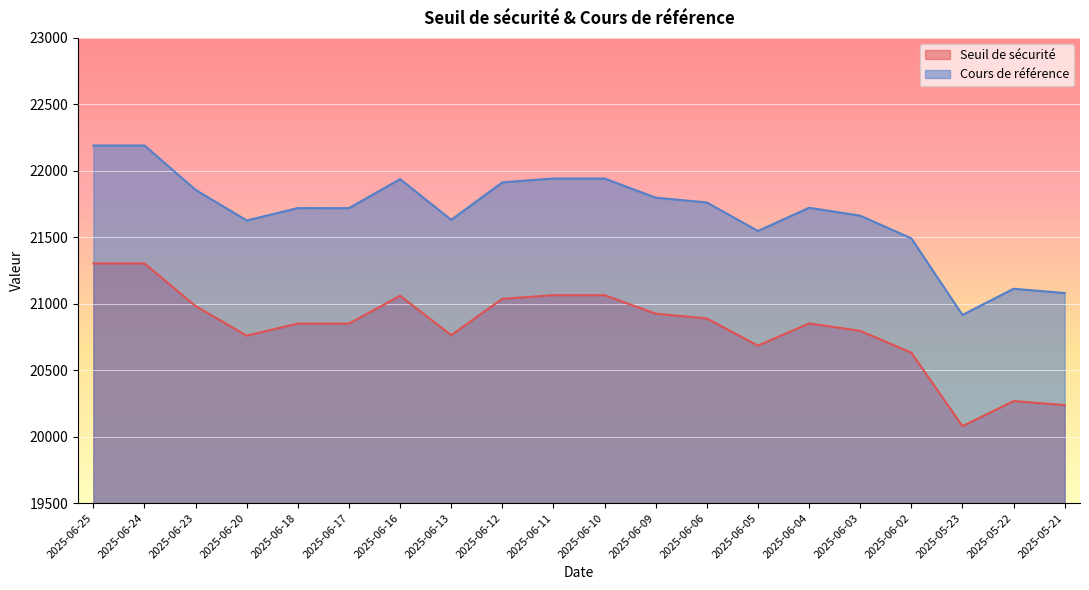

What is the minimum value for Cours de référence?

20915.7